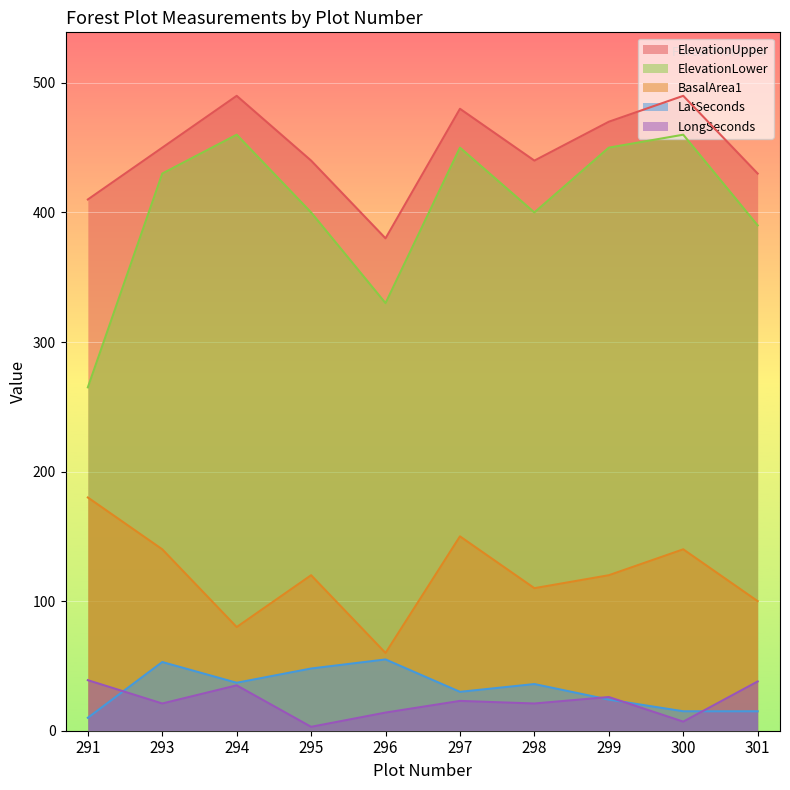

Which series changed the most between 293 and 301?

ElevationLower